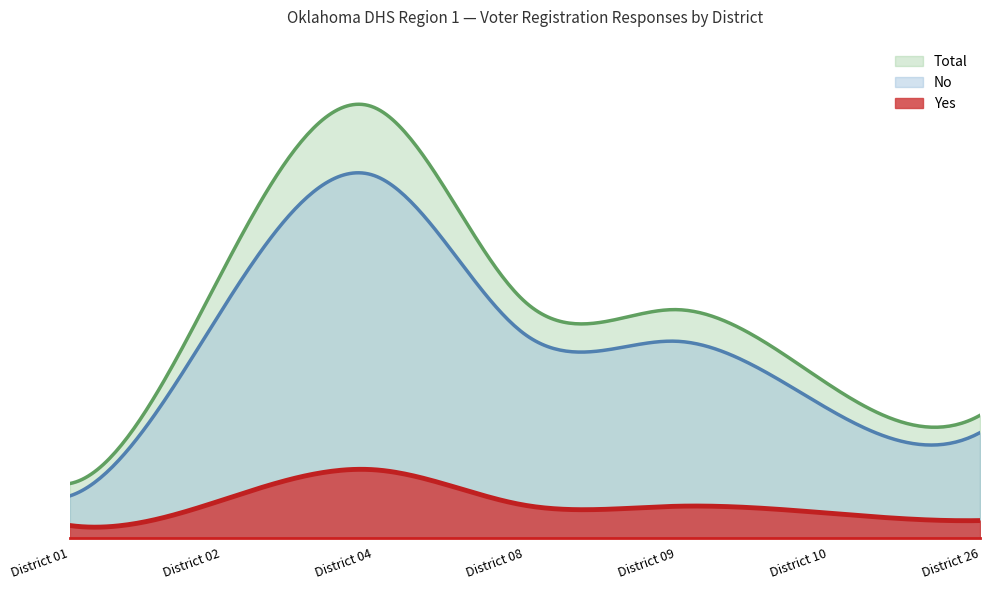

What value does the No series have at District 10, to the nearest 100?

300